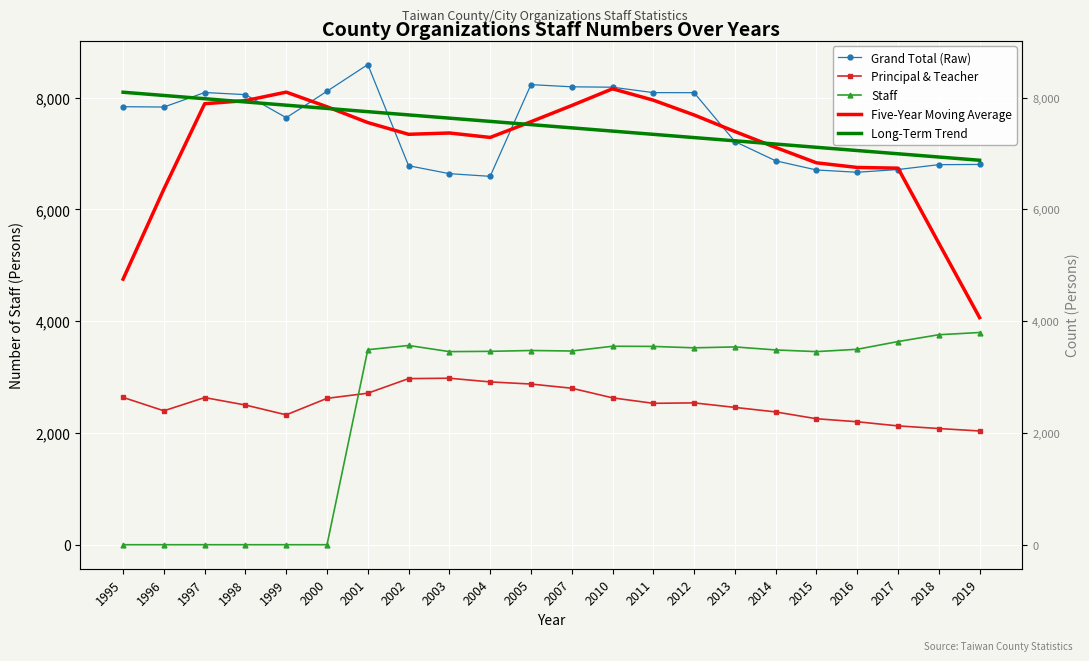

Reading left to right, list all the values displayed in this chart.

Grand Total (Raw): 1995=7837.0	1996=7831.0	1997=8091.0	1998=8053.0	1999=7640.0	2000=8114.0	2001=8591.0	2002=6781.0	2003=6639.0	2004=6591.0	2005=8232.0	2007=8193.0	2010=8186.0	2011=8089.0	2012=8088.0	2013=7214.0	2014=6869.0	2015=6705.0	2016=6664.0	2017=6713.0	2018=6800.0	2019=6804.0
Principal & Teacher: 1995=2636.0	1996=2396.0	1997=2633.0	1998=2499.0	1999=2324.0	2000=2619.0	2001=2711.0	2002=2972.0	2003=2979.0	2004=2913.0	2005=2875.0	2007=2800.0	2010=2628.0	2011=2530.0	2012=2538.0	2013=2457.0	2014=2376.0	2015=2254.0	2016=2200.0	2017=2126.0	2018=2079.0	2019=2035.0
Staff: 1995=0.0	1996=0.0	1997=0.0	1998=0.0	1999=0.0	2000=0.0	2001=3489.0	2002=3565.0	2003=3455.0	2004=3460.0	2005=3475.0	2007=3466.0	2010=3551.0	2011=3548.0	2012=3523.0	2013=3539.0	2014=3485.0	2015=3455.0	2016=3497.0	2017=3635.0	2018=3757.0	2019=3797.0
Five-Year Moving Average: 1995=4751.8	1996=6362.4	1997=7890.4	1998=7945.8	1999=8097.8	2000=7835.8	2001=7553.0	2002=7343.2	2003=7366.8	2004=7287.2	2005=7568.2	2007=7858.2	2010=8157.6	2011=7954.0	2012=7689.2	2013=7393.0	2014=7108.0	2015=6833.0	2016=6750.2	2017=6737.2	2018=5396.2	2019=4063.4
Long-Term Trend: 1995=8096.0	1996=8038.1	1997=7980.1	1998=7922.2	1999=7864.2	2000=7806.3	2001=7748.3	2002=7690.3	2003=7632.4	2004=7574.4	2005=7516.5	2007=7458.5	2010=7400.6	2011=7342.6	2012=7284.7	2013=7226.7	2014=7168.7	2015=7110.8	2016=7052.8	2017=6994.9	2018=6936.9	2019=6879.0